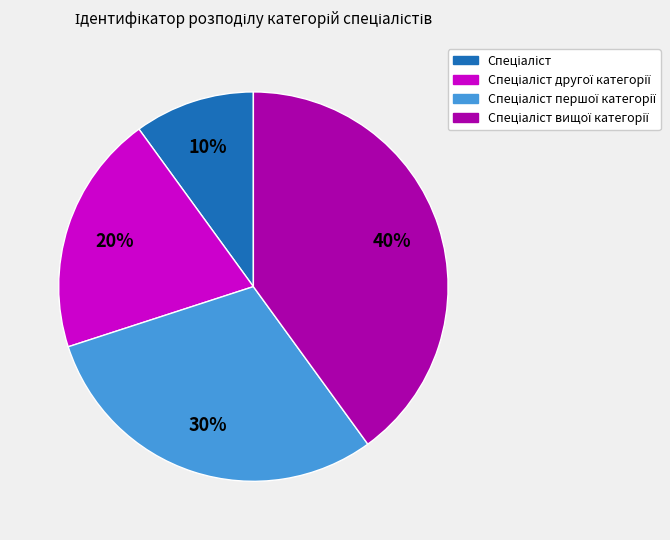

To the nearest percent, what is the difference between the largest and smallest slice percentages?

30%